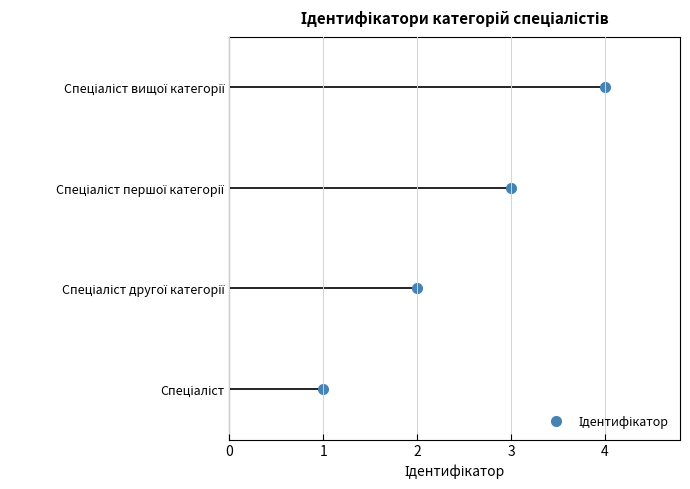

Where is the data nearest to the value 2?

Спеціаліст другої категорії